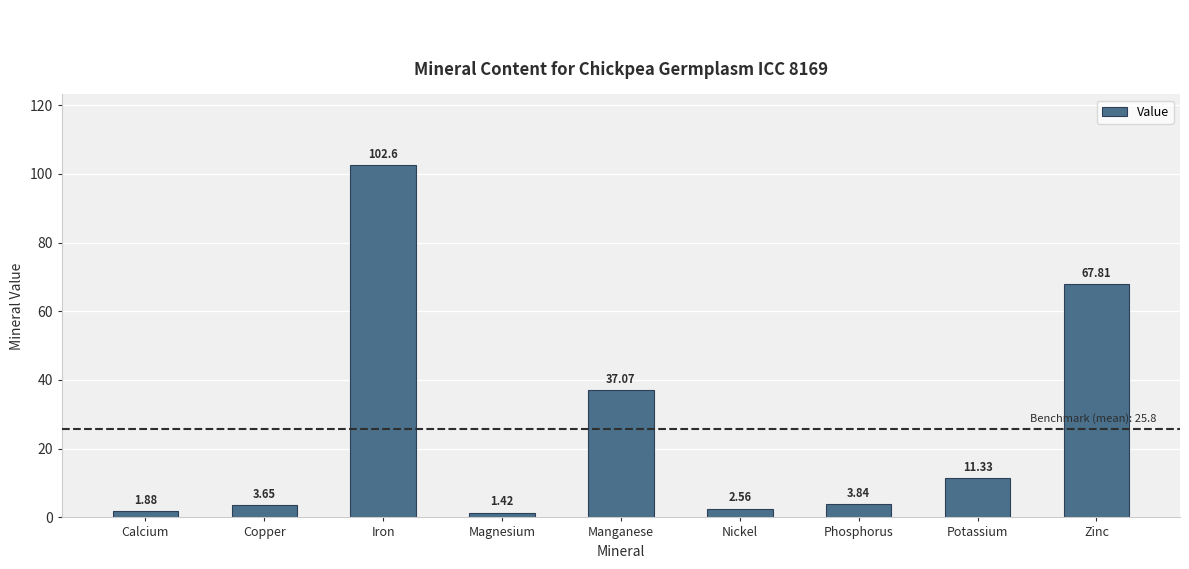

At which category does the chart reach its minimum across all series?

Magnesium